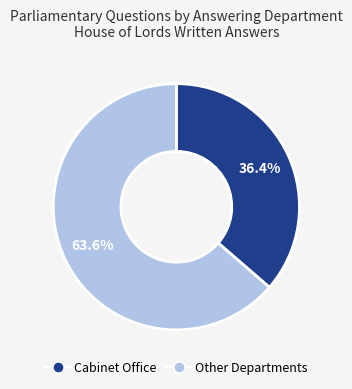

Does any single category account for the majority?

Yes